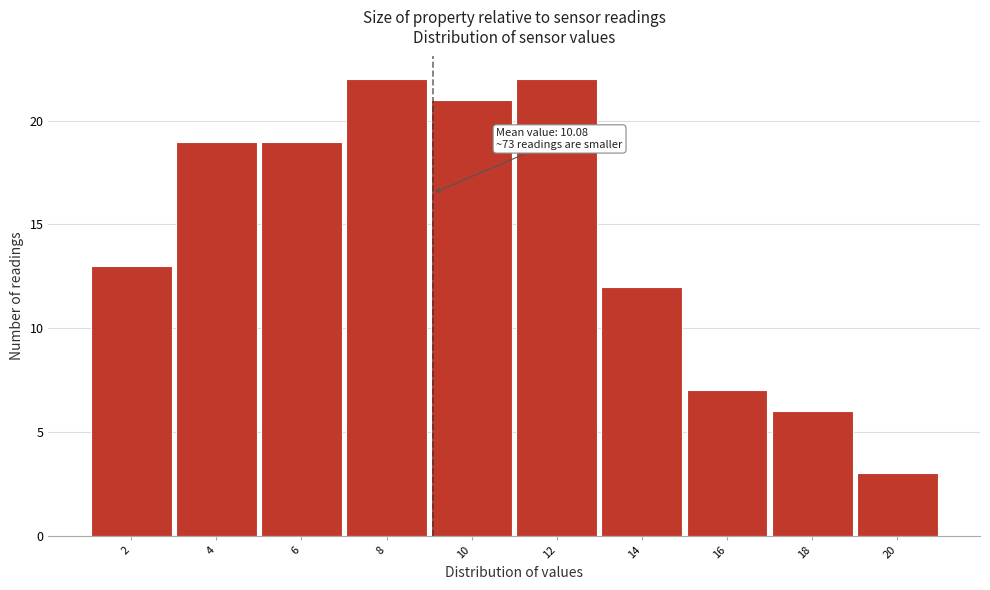

Reading right to left, extract all data points from this chart.

20=3	18=6	16=7	14=12	12=22	10=21	8=22	6=19	4=19	2=13